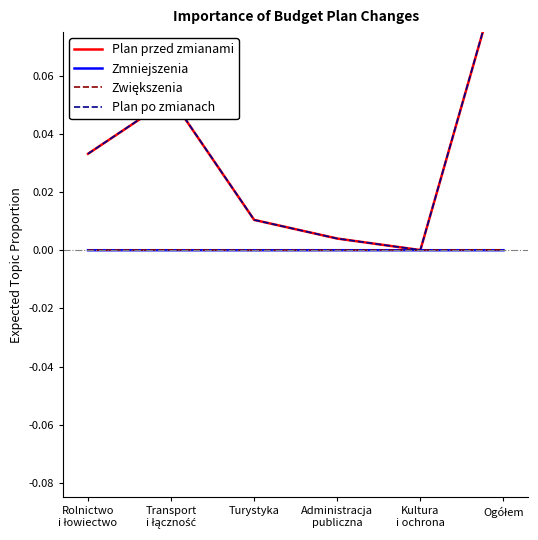

What is the label of the 6th point from the right?

Rolnictwo
i łowiectwo